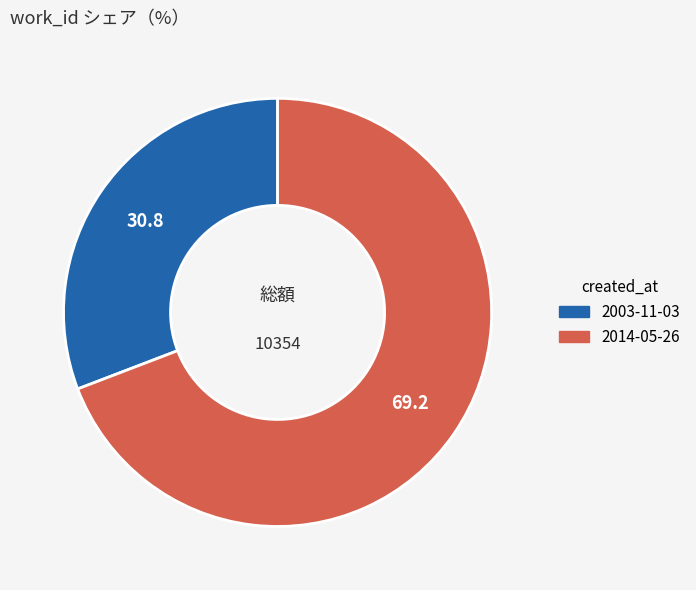

How many slices are in this pie chart?

2